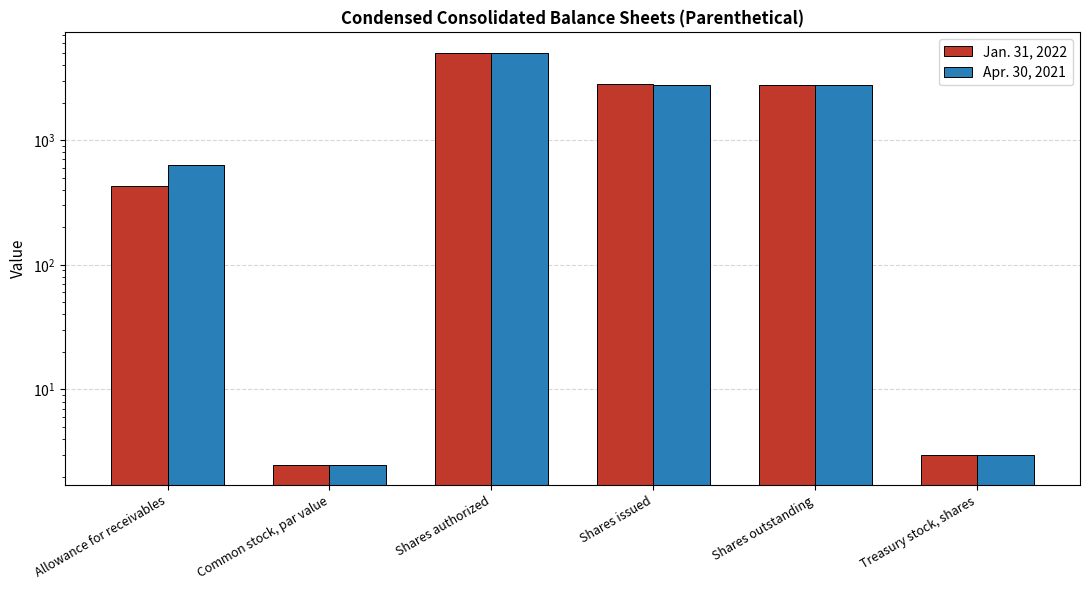

Reading right to left, extract all data points from this chart.

Jan. 31, 2022: Treasury stock, shares=3.0	Shares outstanding=2790.0	Shares issued=2793.0	Shares authorized=5000.0	Common stock, par value=2.5	Allowance for receivables=426.0
Apr. 30, 2021: Treasury stock, shares=3.0	Shares outstanding=2763.0	Shares issued=2766.0	Shares authorized=5000.0	Common stock, par value=2.5	Allowance for receivables=636.0